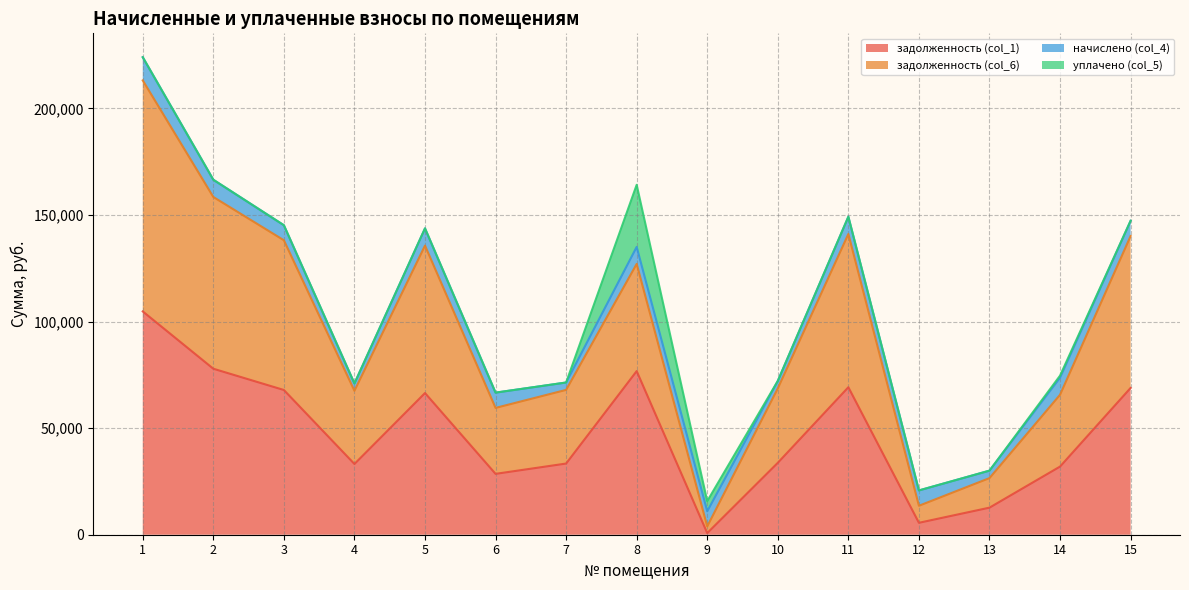

What is the greatest value displayed?

213155.5